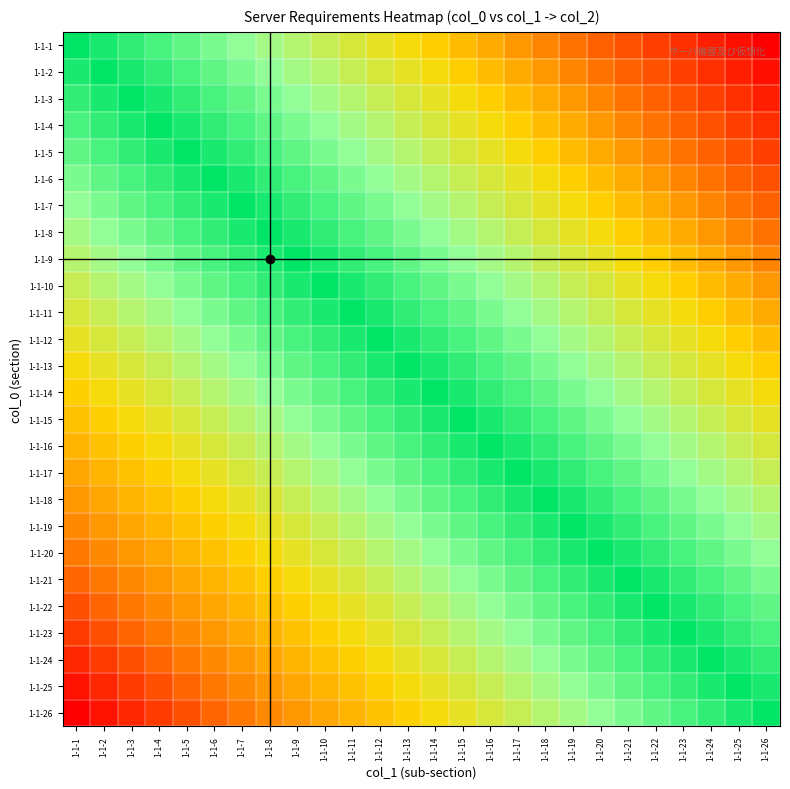

Count the number of categories in the chart.

26